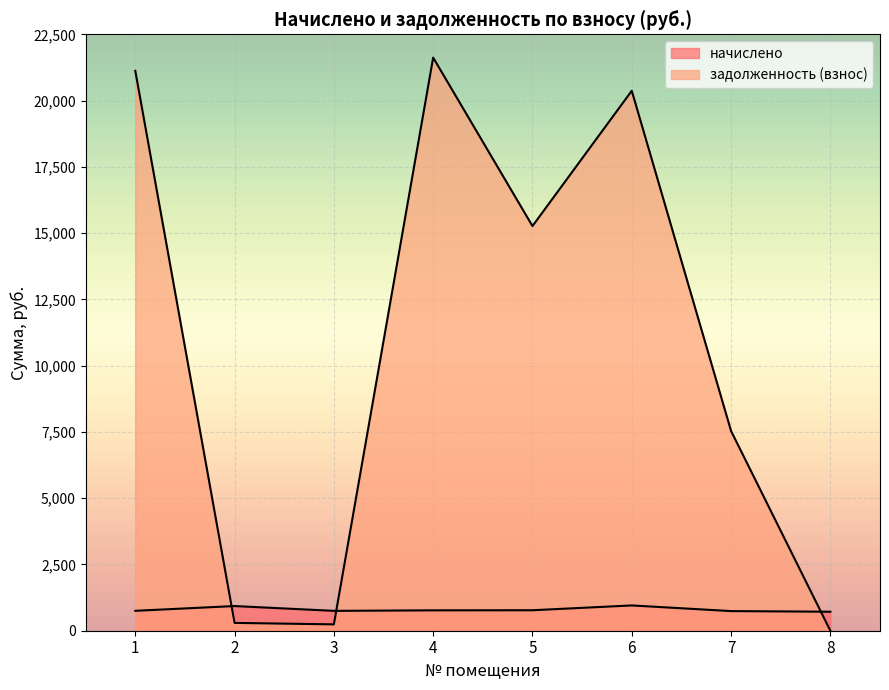

What is the sum of the задолженность (взнос) values at 5 and 6?

35635.9